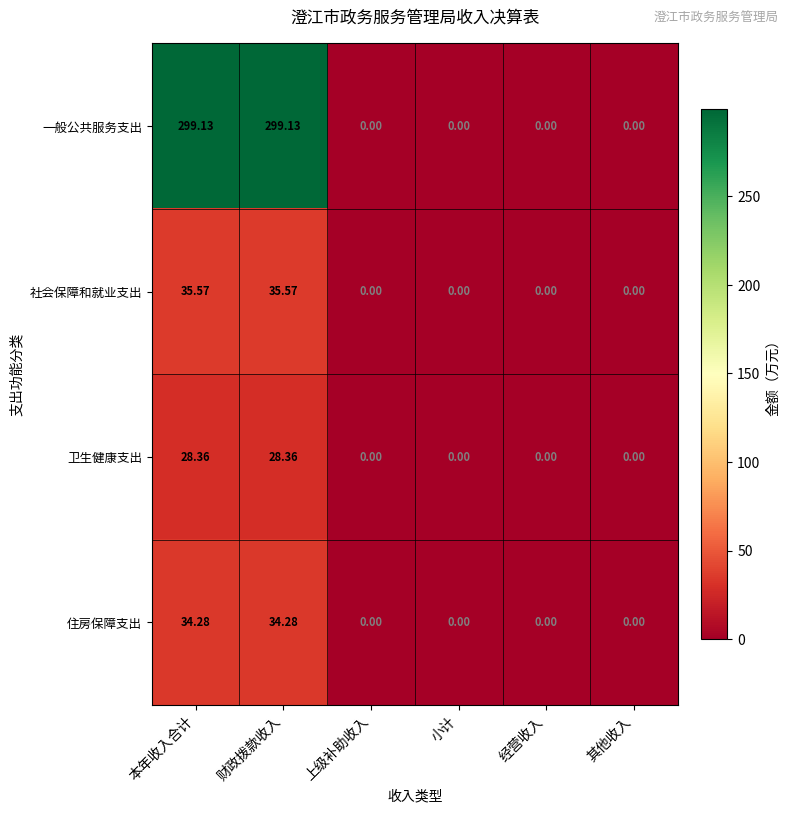

Which series has the largest range (max minus min)?

一般公共服务支出